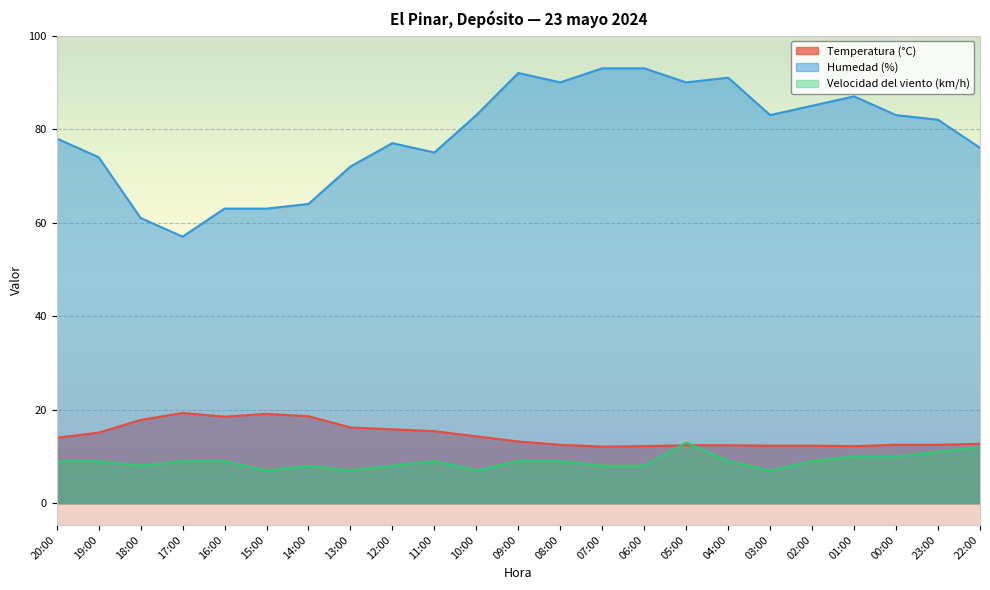

True or false: Temperatura (°C) has a value of 9.3 at 10:00.

False